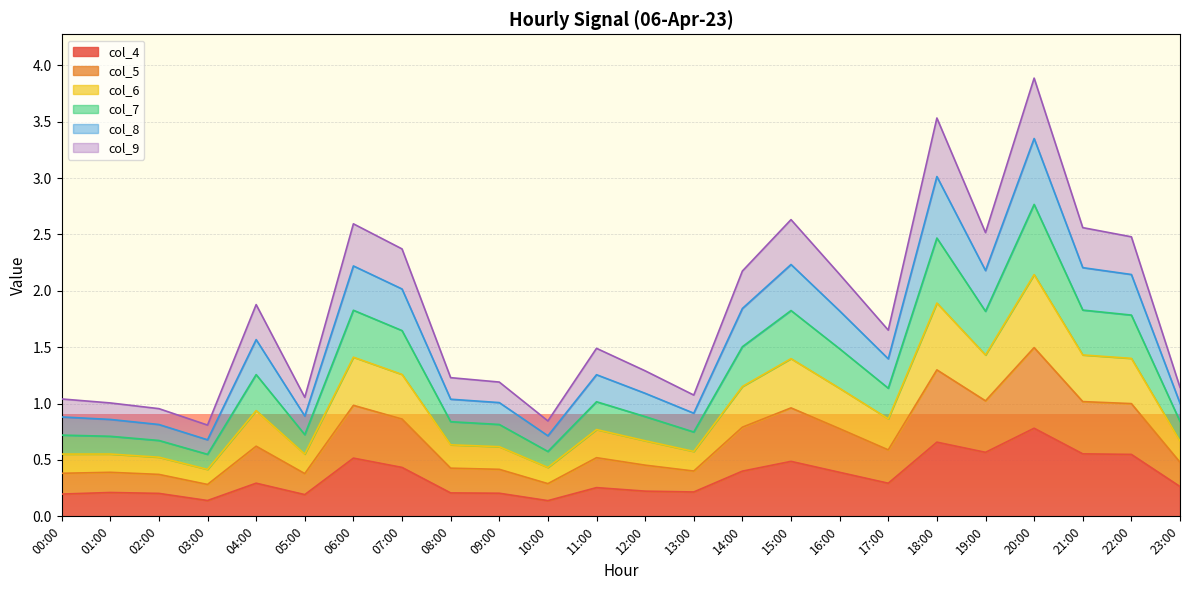

What is the maximum value for col_4?

0.8